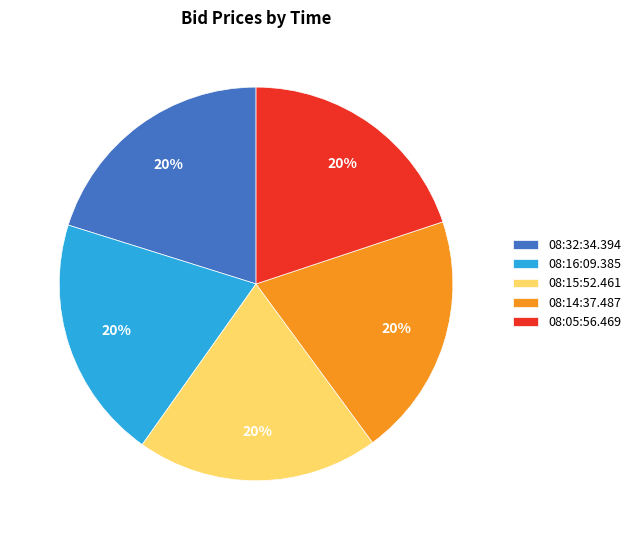

What percentage is the 08:16:09.385 slice, to the nearest percent?

20%